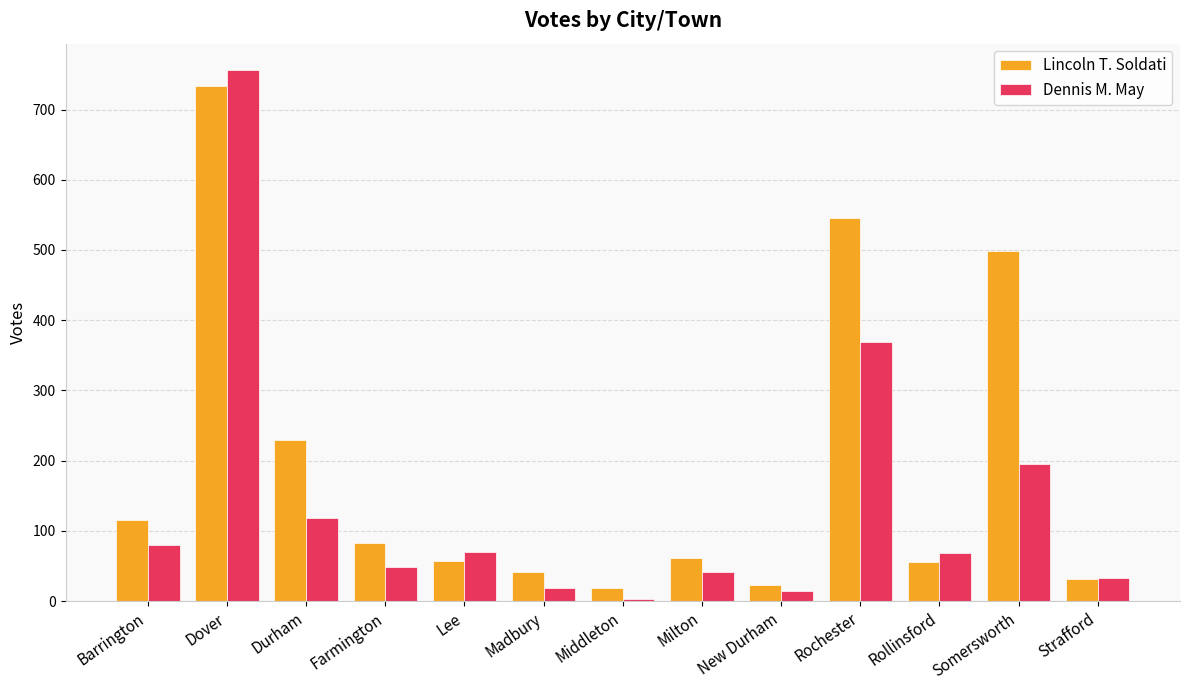

How many values in the Dennis M. May series are below 68?

6